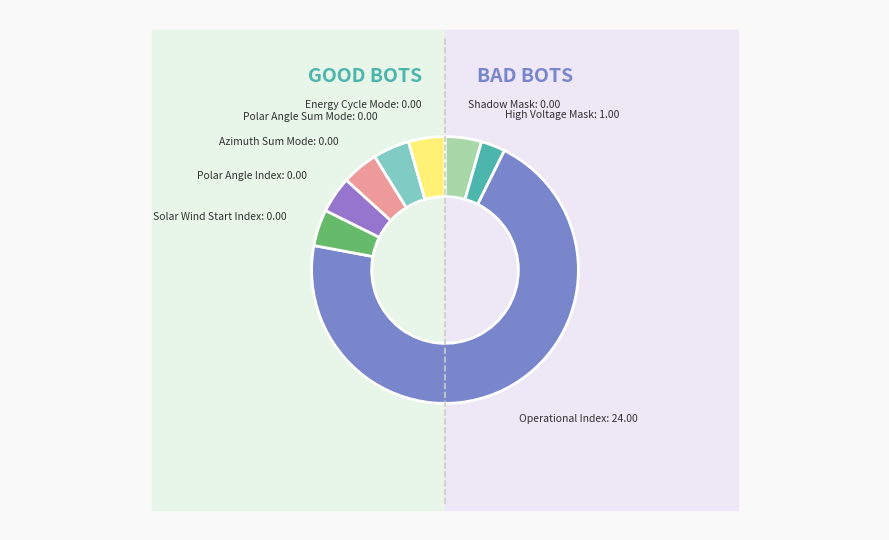

To the nearest percent, what is the average slice percentage?

12%